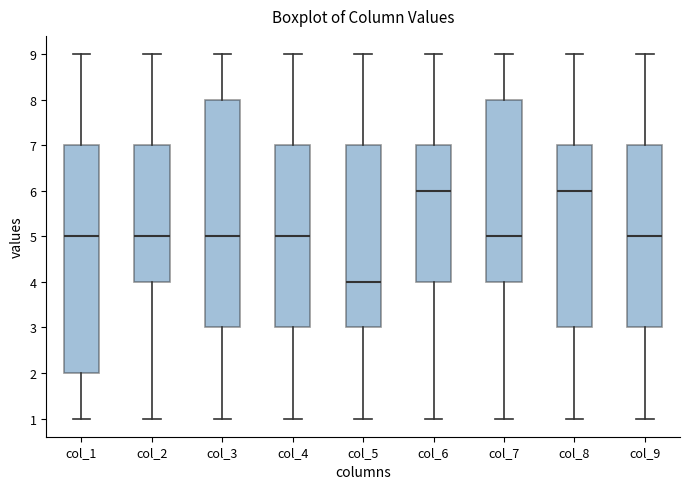

Where is the upper edge of the box for col_6 on the y-axis? The values are not printed on the chart, so give them approximately, as read against the axis.

7